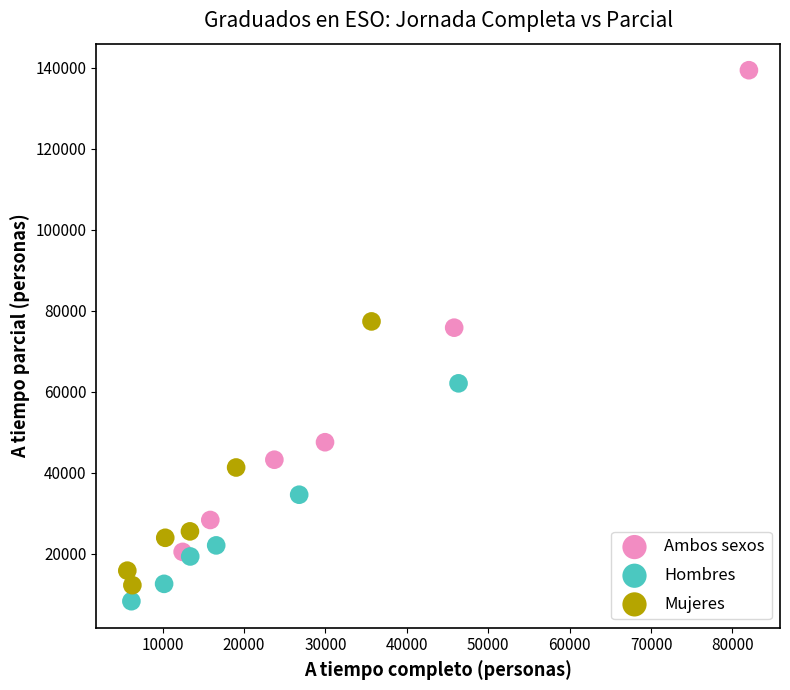

Which series contains the highest Y value?

Ambos sexos